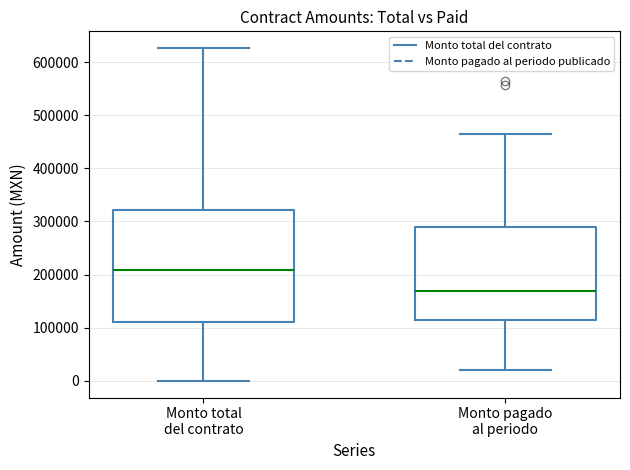

Reading left to right, read every box against the y-axis: the position of its median line, the range the box covers, and the ends of its whiskers. The values are not printed on the chart, so give them approximately, as read against the axis.

Monto total del contrato: median 210000, box 110000 to 320000, whiskers 0 to 630000
Monto pagado al periodo: median 170000, box 110000 to 290000, whiskers 20000 to 460000